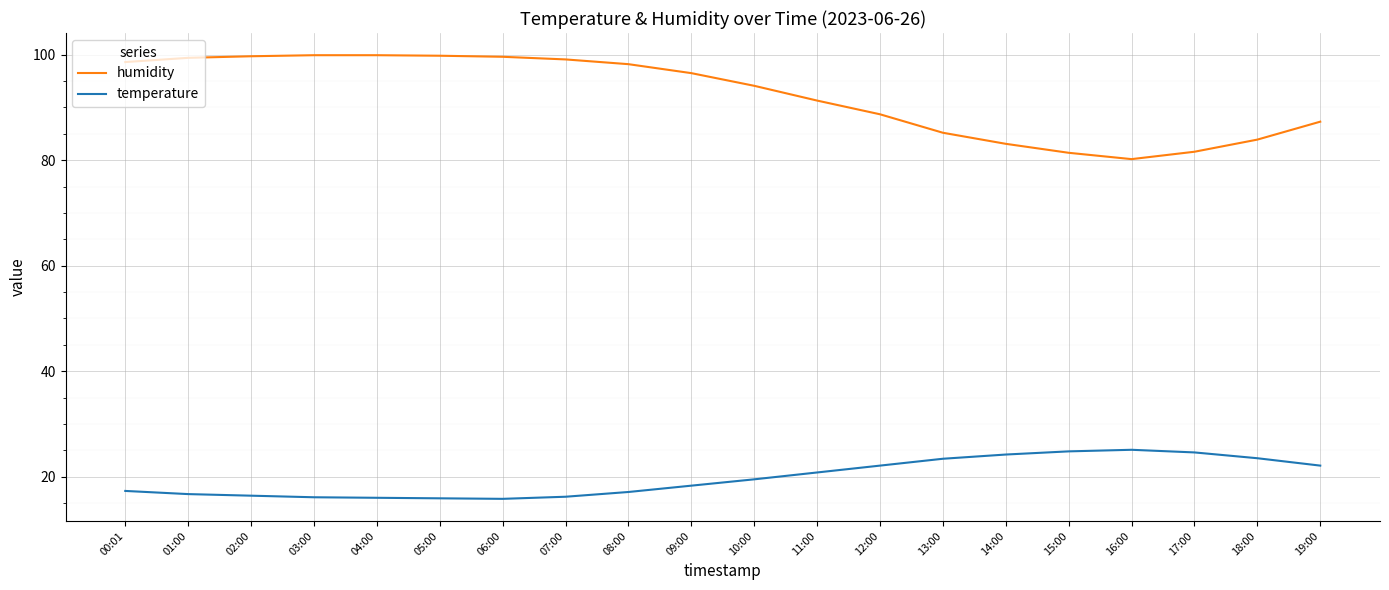

True or false: humidity and temperature intersect in this chart.

False